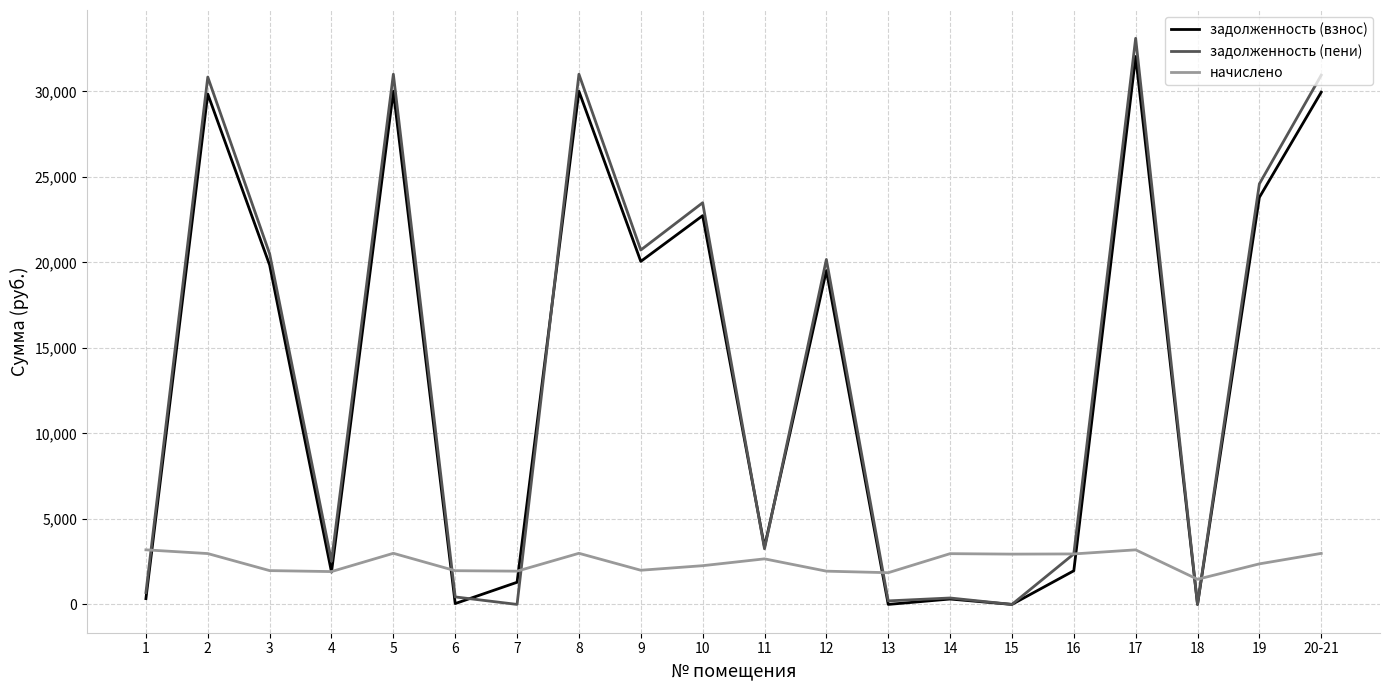

At which category is the sum across all series the highest?

17